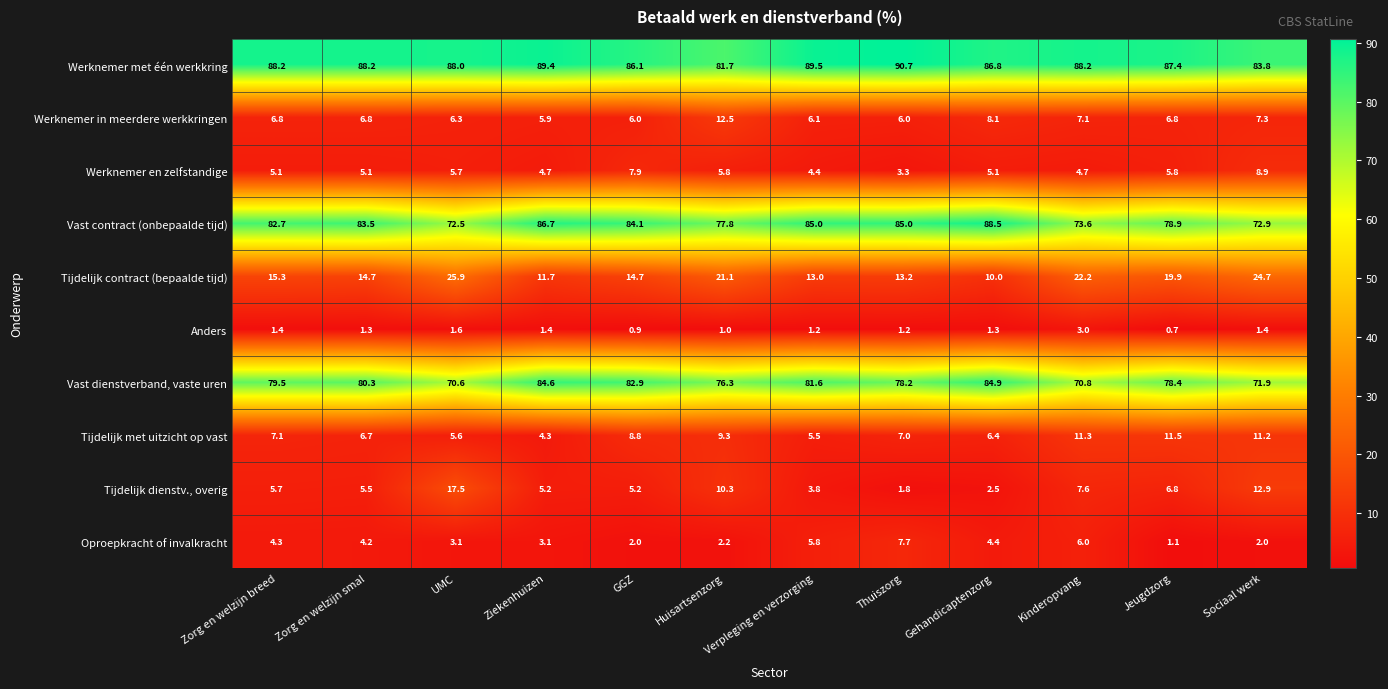

How many data points does each series have?

12